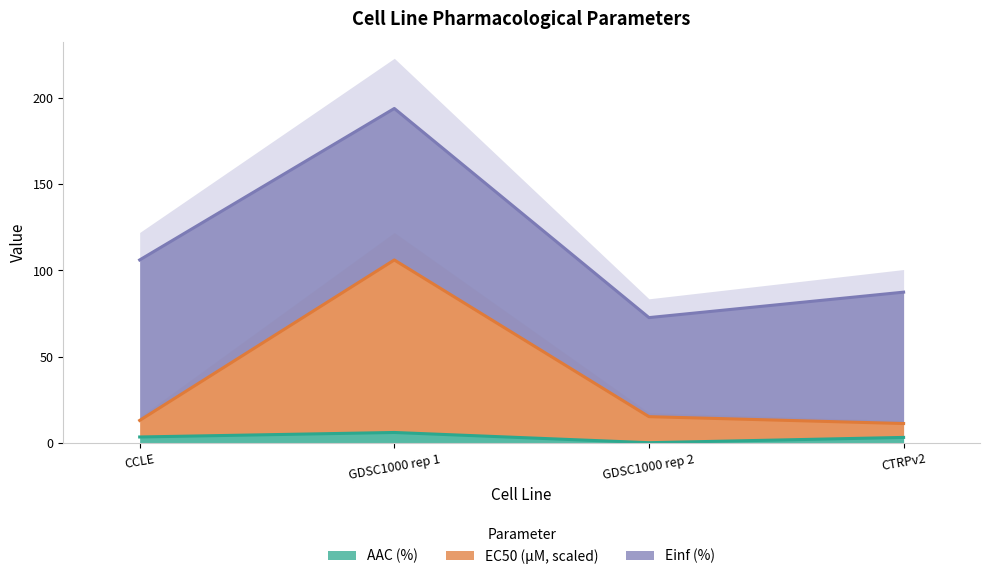

At which category does AAC (%) reach its first local peak?

GDSC1000 rep 1